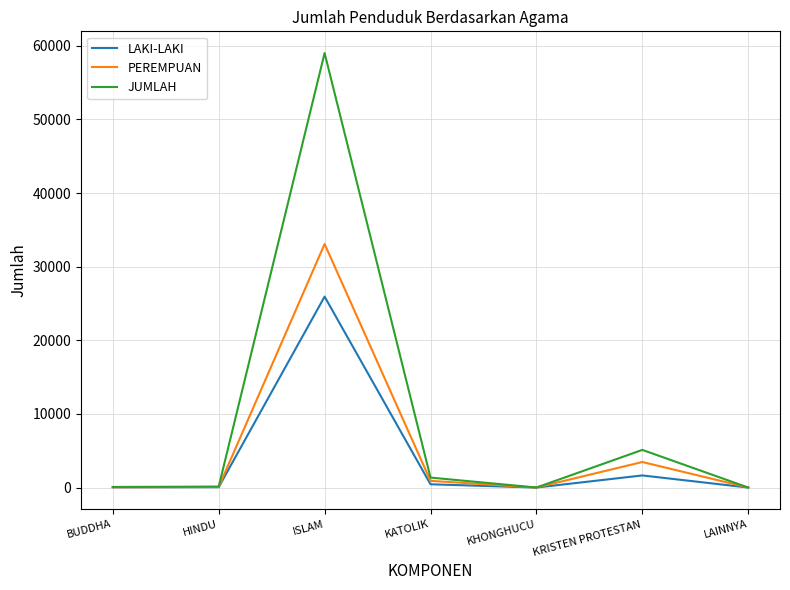

Where is PEREMPUAN nearest to the value 16543?

KRISTEN PROTESTAN